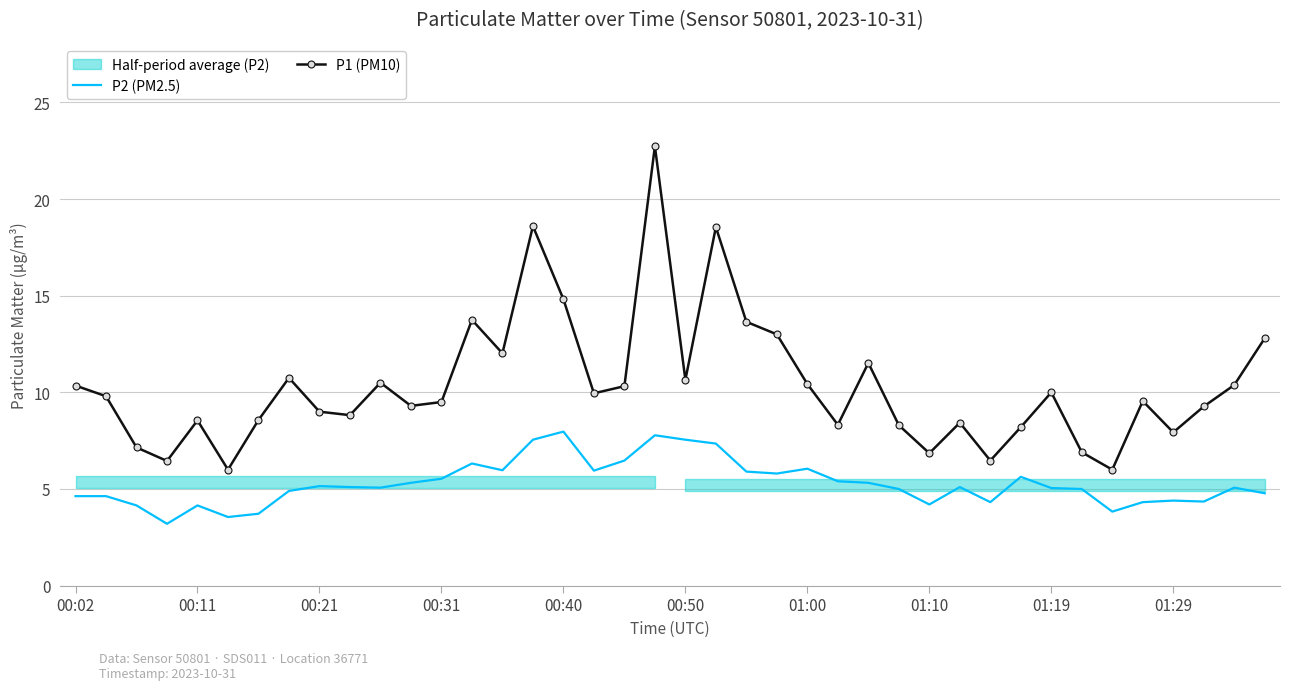

How many lines are shown in the chart?

2